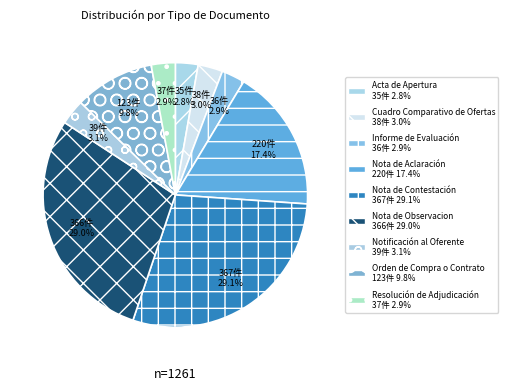

Do Nota de Contestación and Nota de Observacion together represent more than half of the pie?

Yes